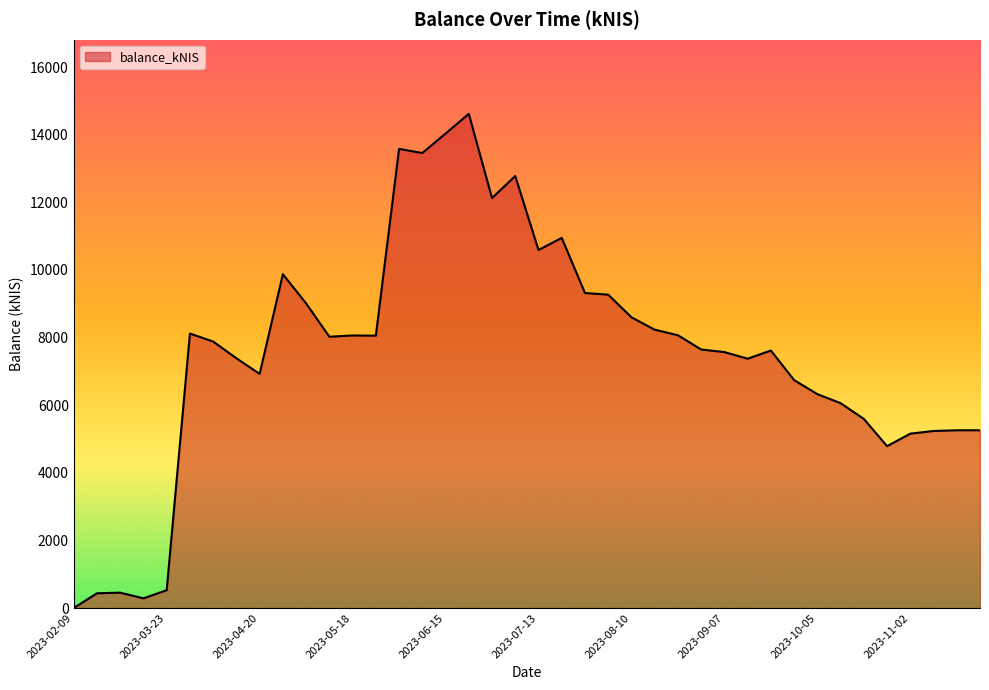

What is the difference between the maximum and minimum values?

14619.3